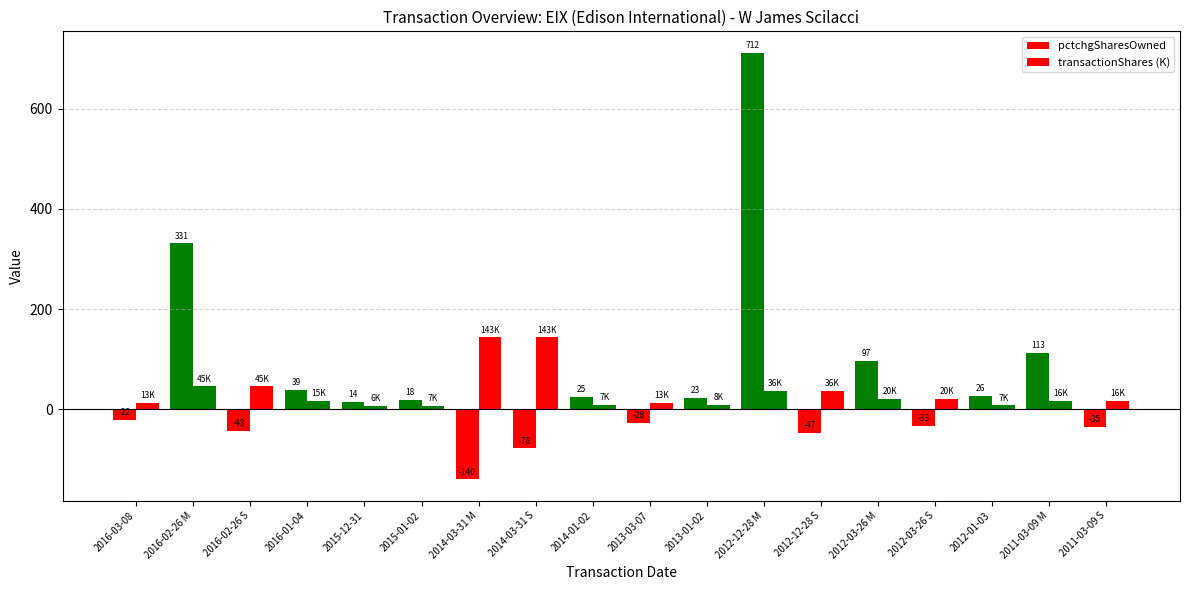

Which category has the highest value in the transactionShares (K) series?

2014-03-31 M